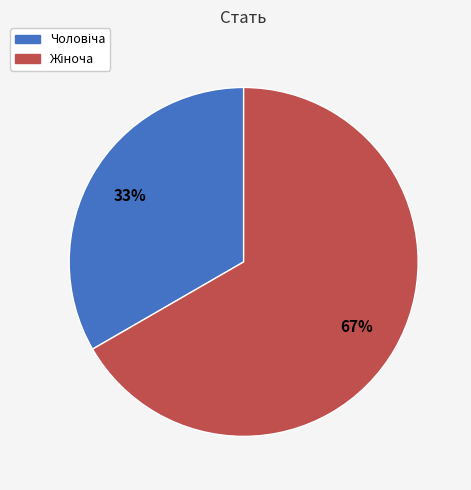

To the nearest percent, what is the average slice percentage?

50%